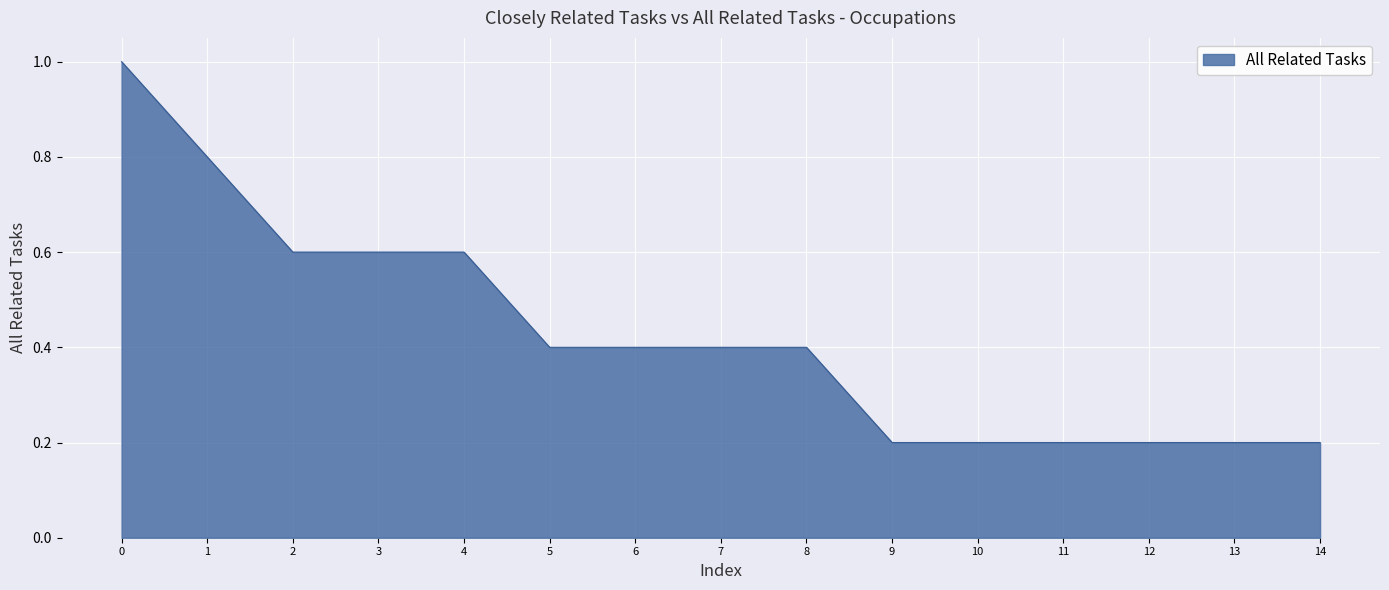

The value at 7 is 0.1. True or false?

False